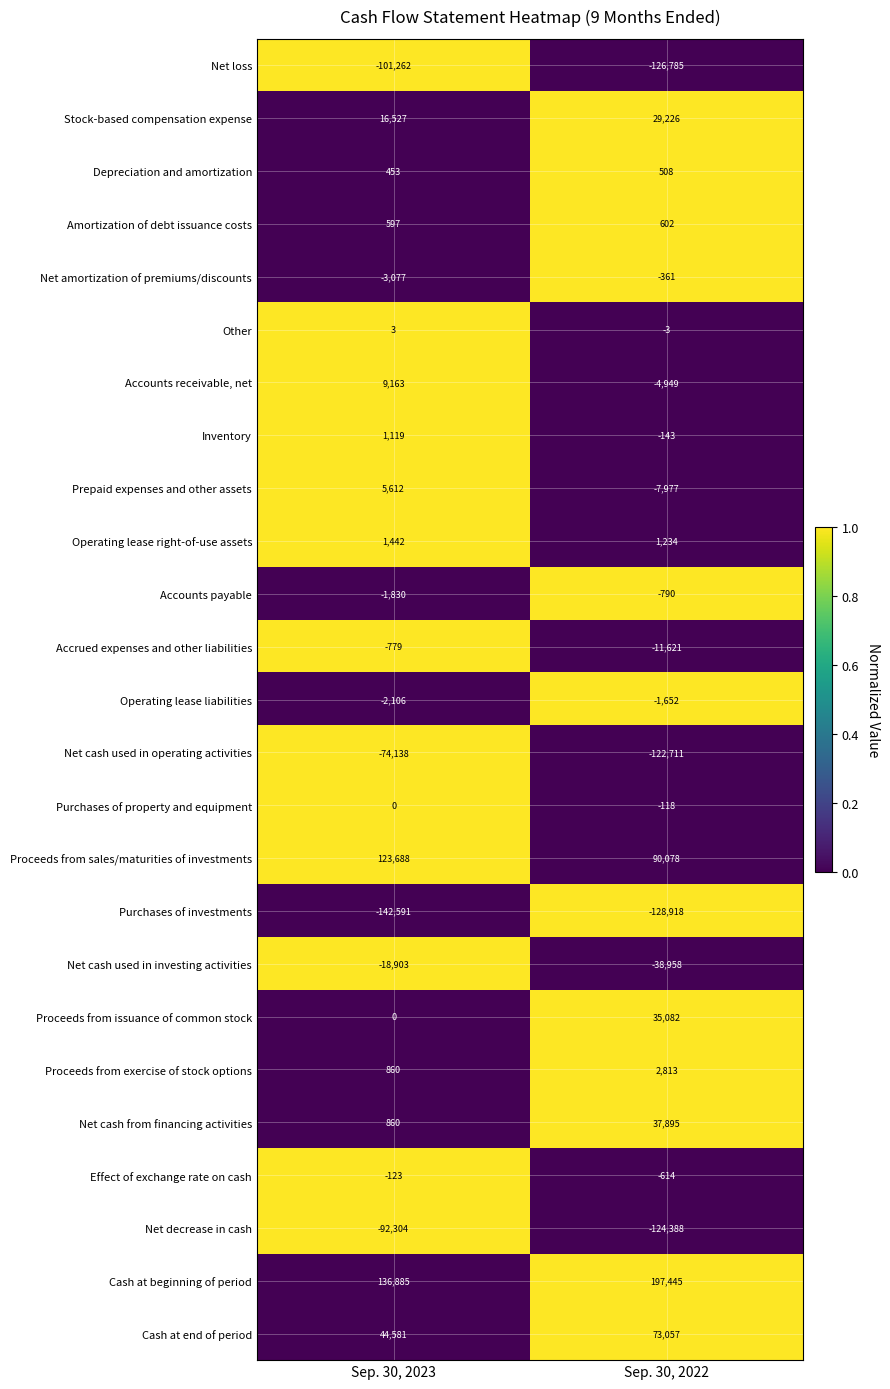

Count the number of data series in this chart.

25